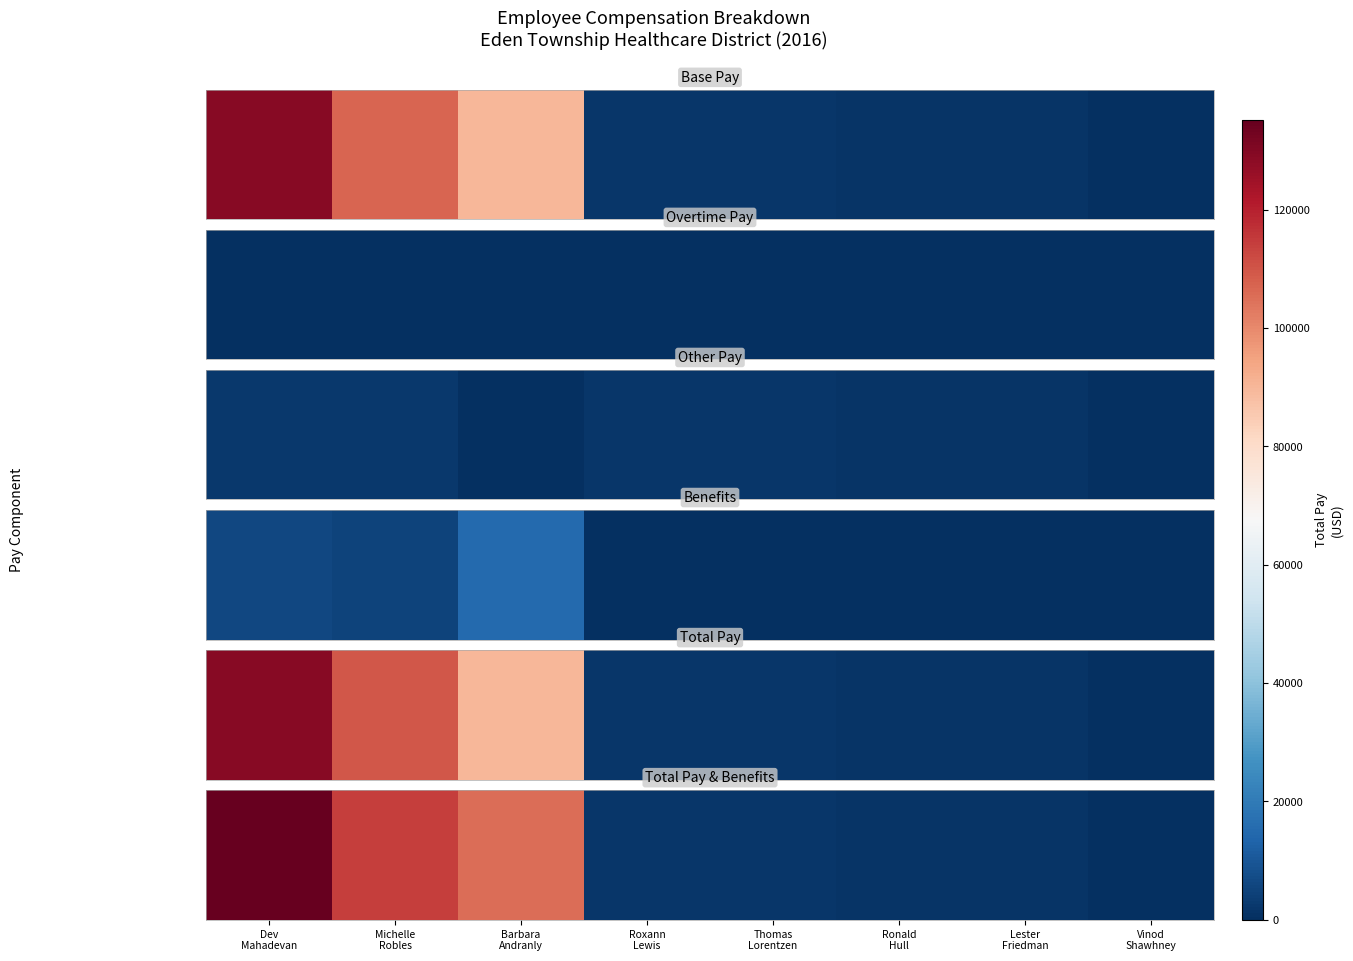

What is the difference between the values at Lester
Friedman and Thomas
Lorentzen?

300